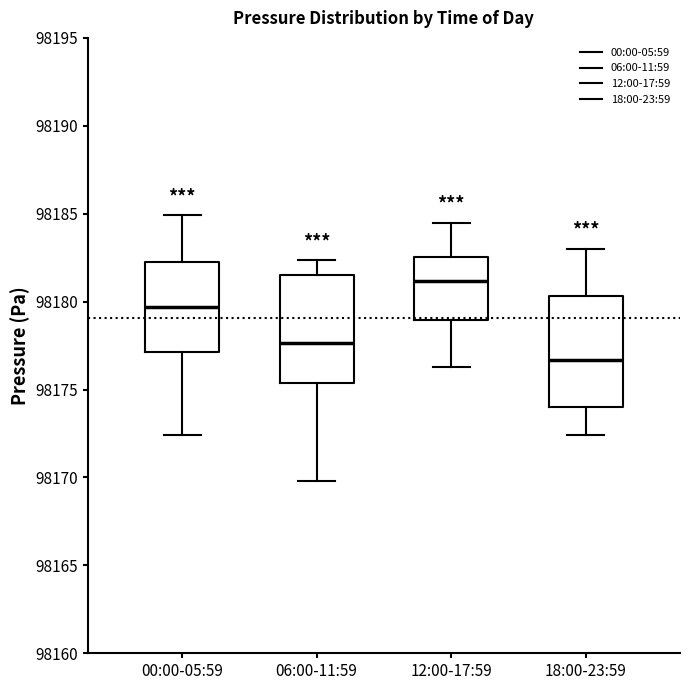

Reading left to right, read every box against the y-axis: the position of its median line, the range the box covers, and the ends of its whiskers. The values are not printed on the chart, so give them approximately, as read against the axis.

00:00-05:59: median 98179.5, box 98177.0 to 98182.0, whiskers 98172.5 to 98185.0
06:00-11:59: median 98177.5, box 98175.5 to 98181.5, whiskers 98170.0 to 98182.5
12:00-17:59: median 98181.0, box 98179.0 to 98182.5, whiskers 98176.5 to 98184.5
18:00-23:59: median 98176.5, box 98174.0 to 98180.5, whiskers 98172.5 to 98183.0